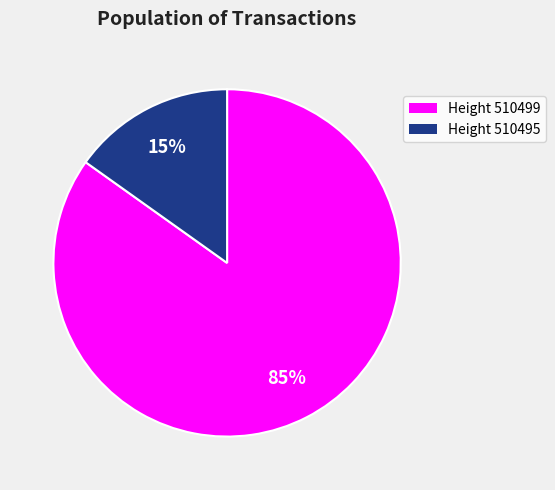

Is there any slice that represents more than half of the pie?

Yes